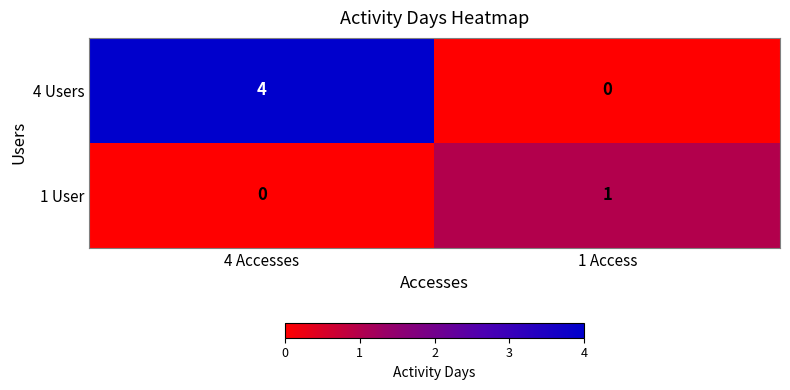

At 1 Access, list the series in order from smallest to largest.

4 Users, 1 User